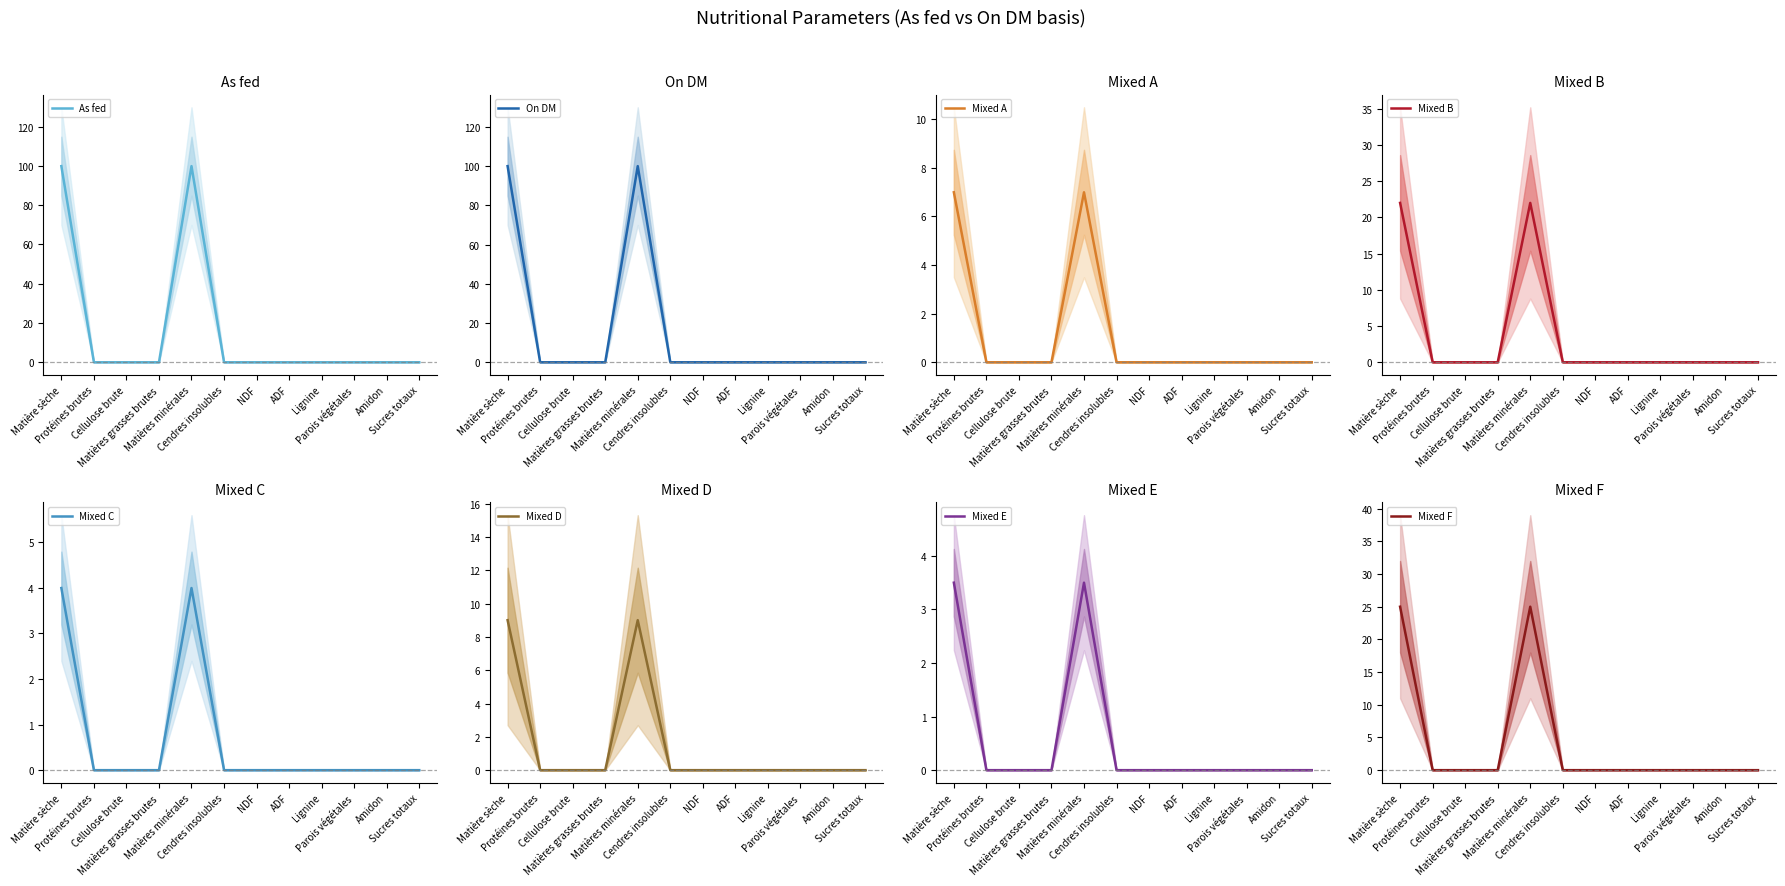

True or false: On DM and As fed cross at least once.

False